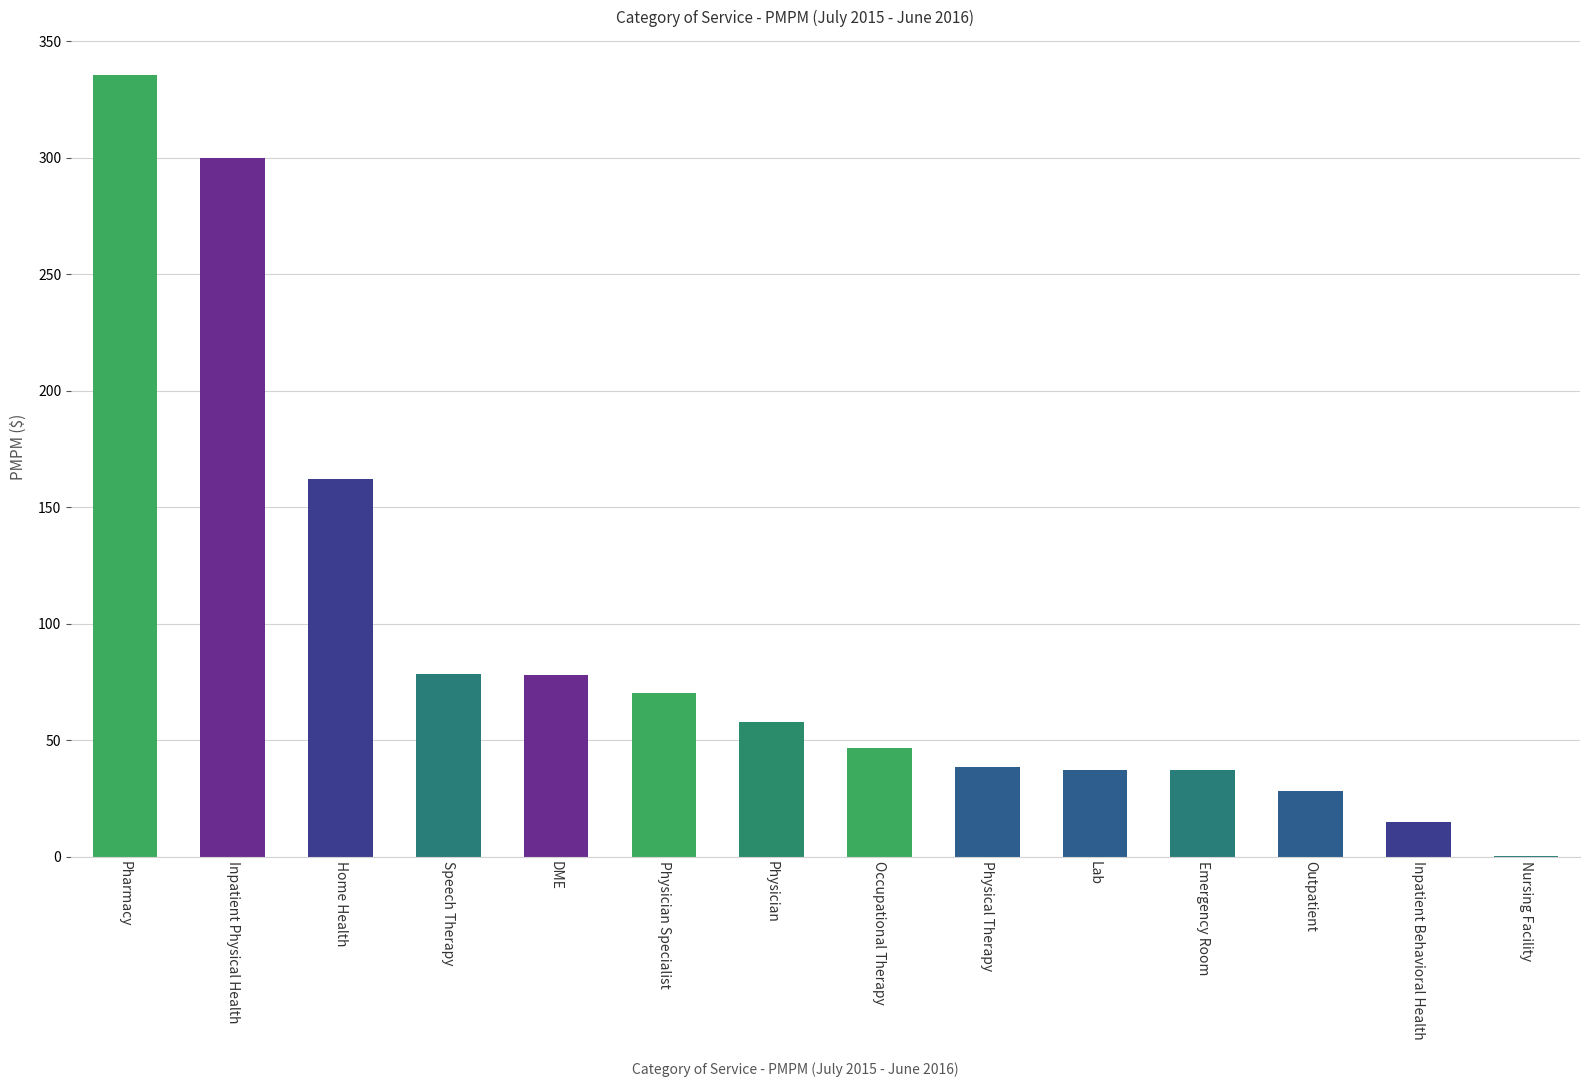

Count the number of categories in the chart.

14